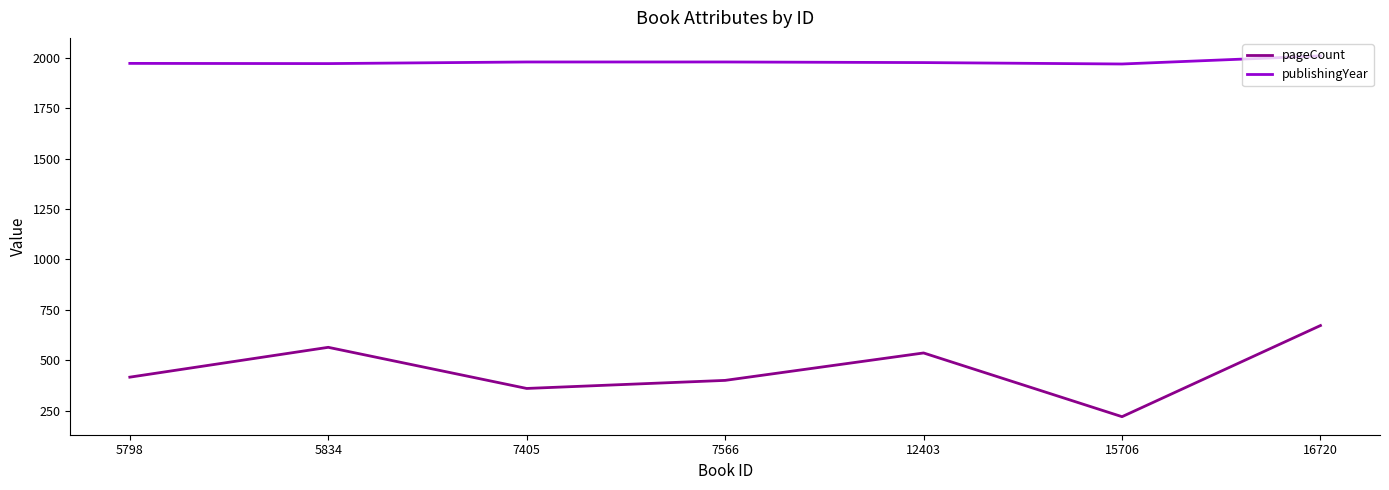

True or false: publishingYear and pageCount cross at least once.

False